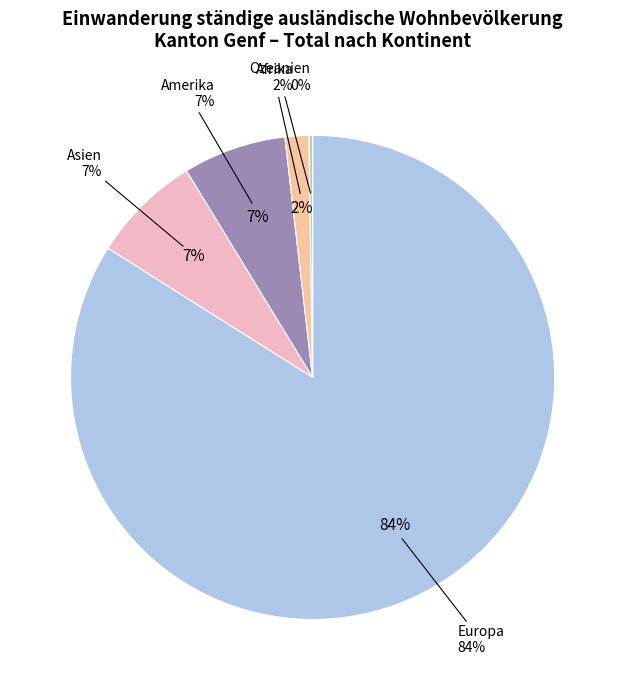

Combined, what portion of the pie is Asien and Europa?

91.3%